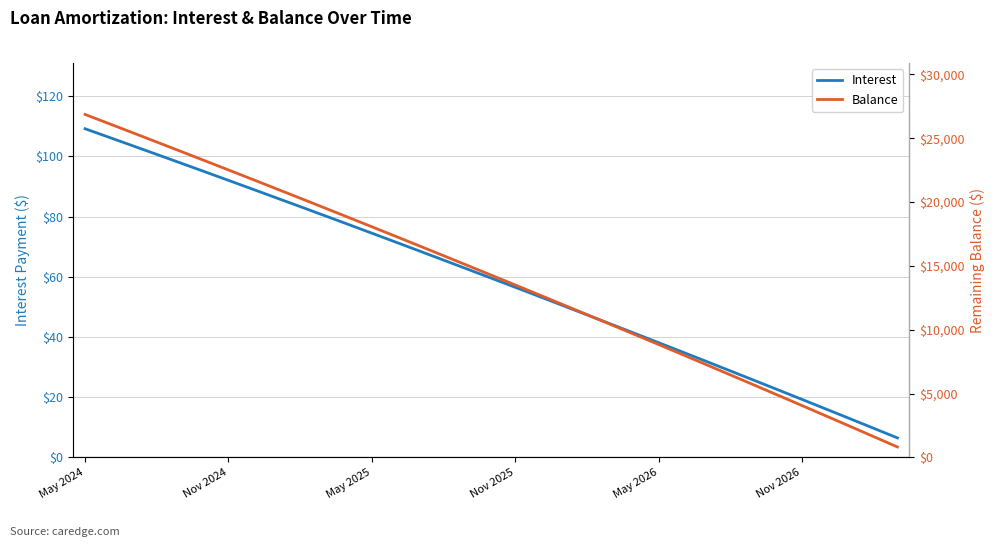

What are all the series names shown in the legend?

Interest, Balance